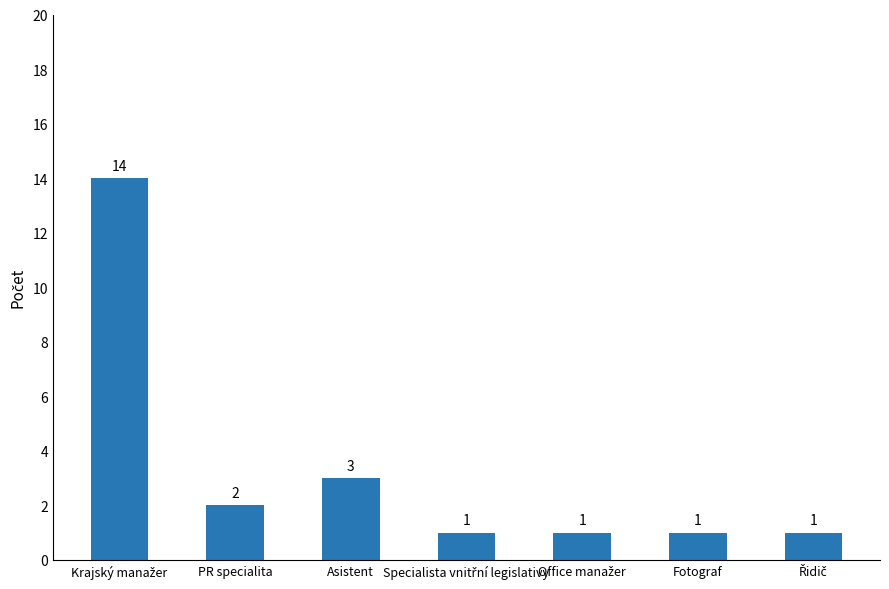

True or false: the data shows 2 at PR specialita.

True